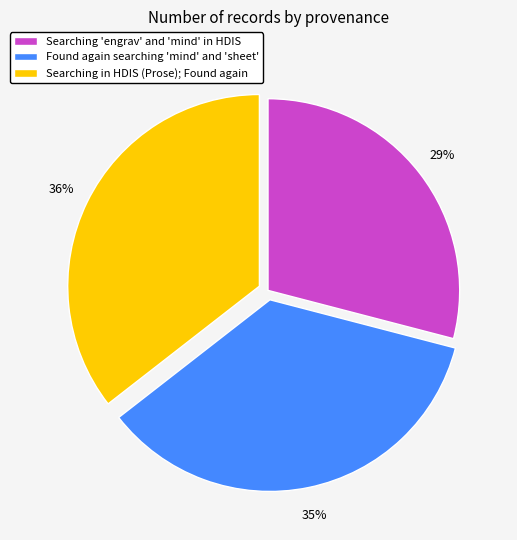

What is the smallest slice in the pie chart?

Searching 'engrav' and 'mind' in HDIS